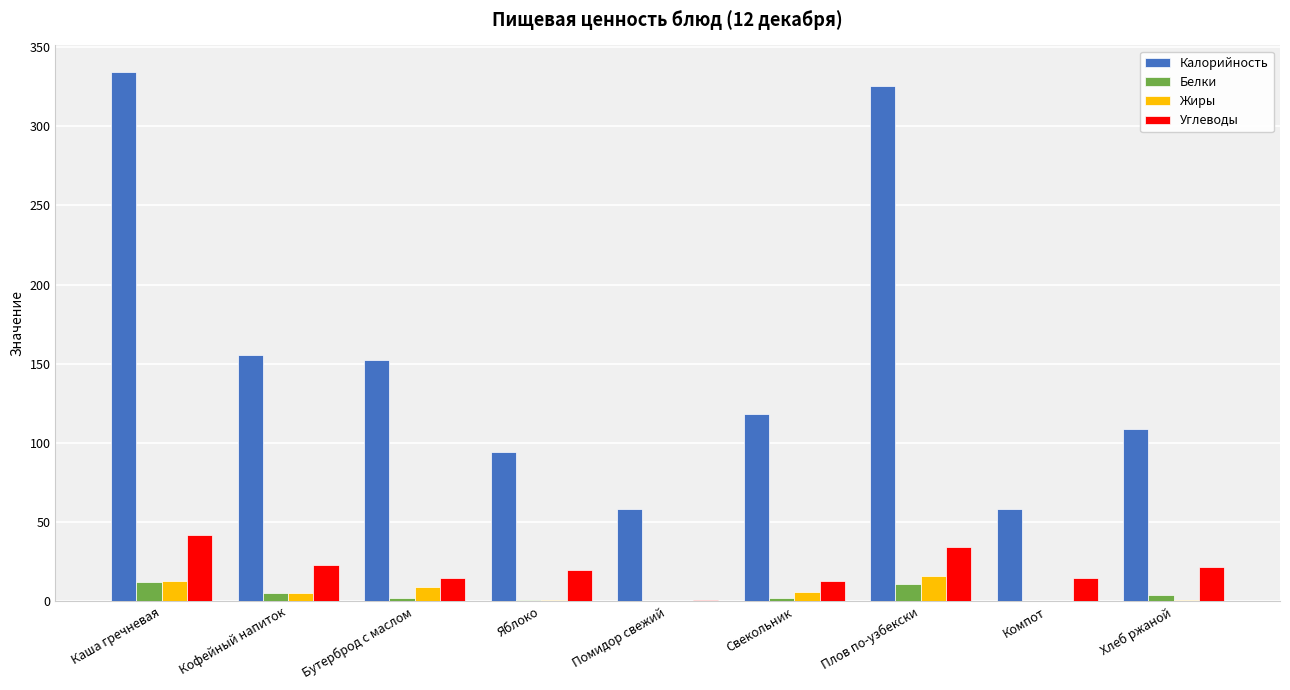

Is it true that Углеводы equals 24.6 at Каша гречневая?

False